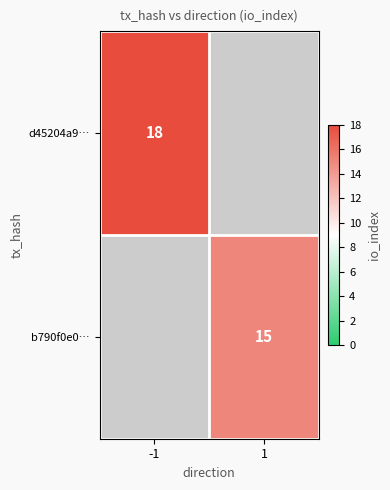

The b790f0e0… series shows 15 at 1. True or false?

True